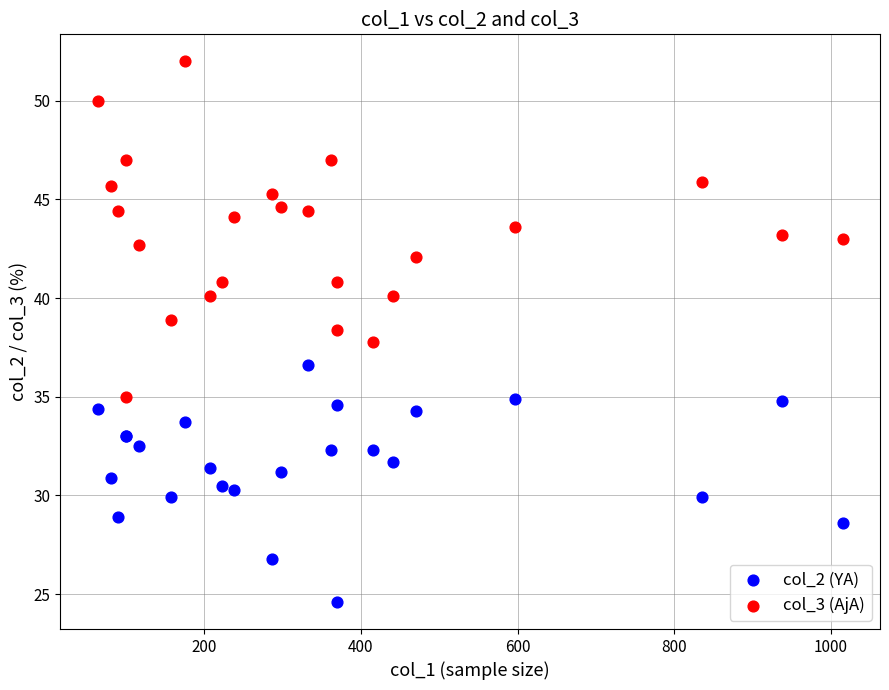

Which series contains the lowest Y value?

col_2 (YA)